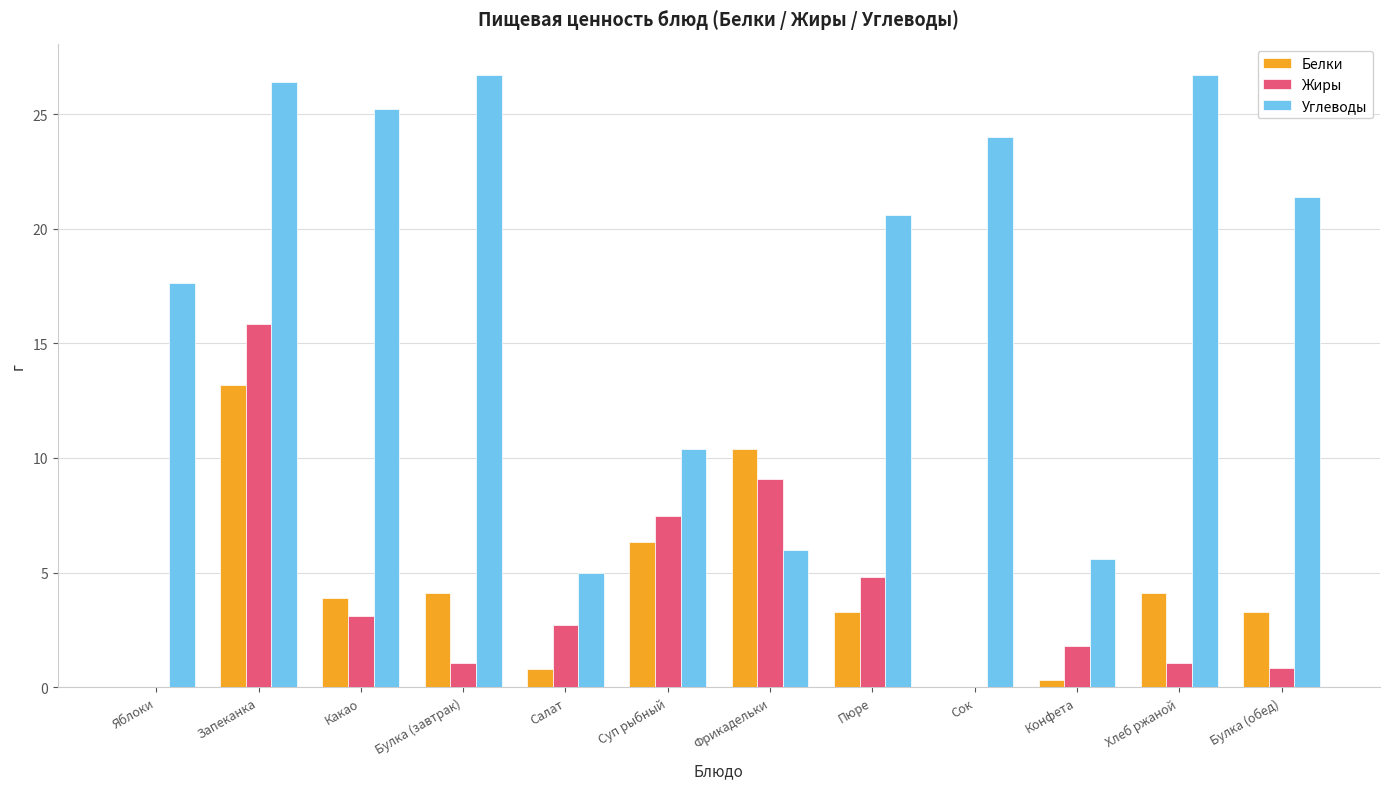

What is the sum of all Жиры values?

47.8